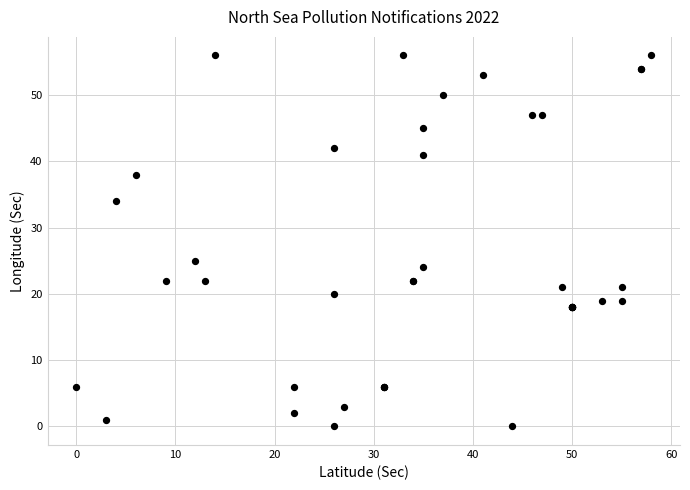

What Y value in the scatter plot is closest to 28?

25